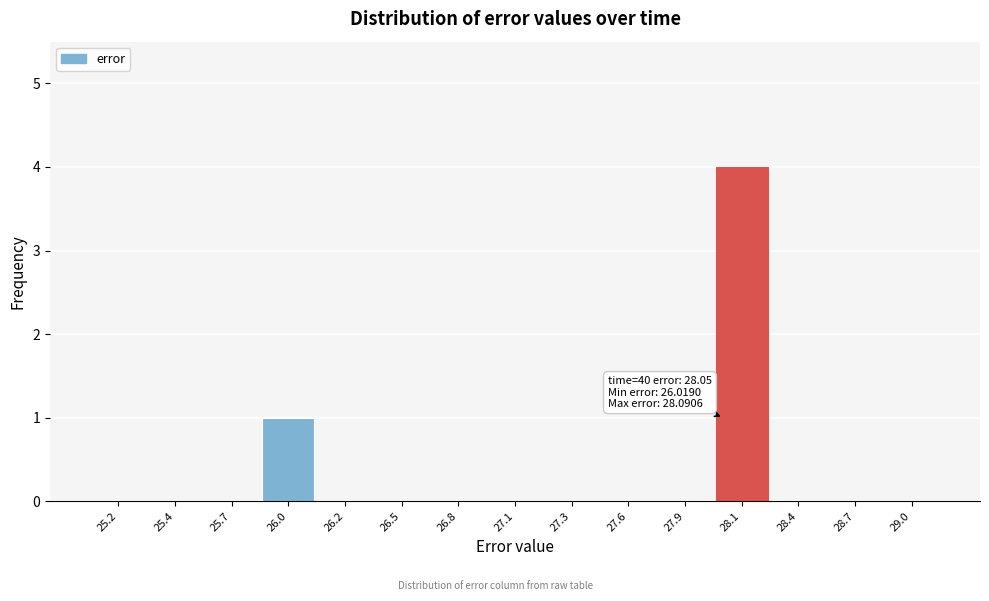

Reading right to left, transcribe all the data shown in this chart.

29.0=0	28.7=0	28.4=0	28.1=4	27.9=0	27.6=0	27.3=0	27.1=0	26.8=0	26.5=0	26.2=0	26.0=1	25.7=0	25.4=0	25.2=0